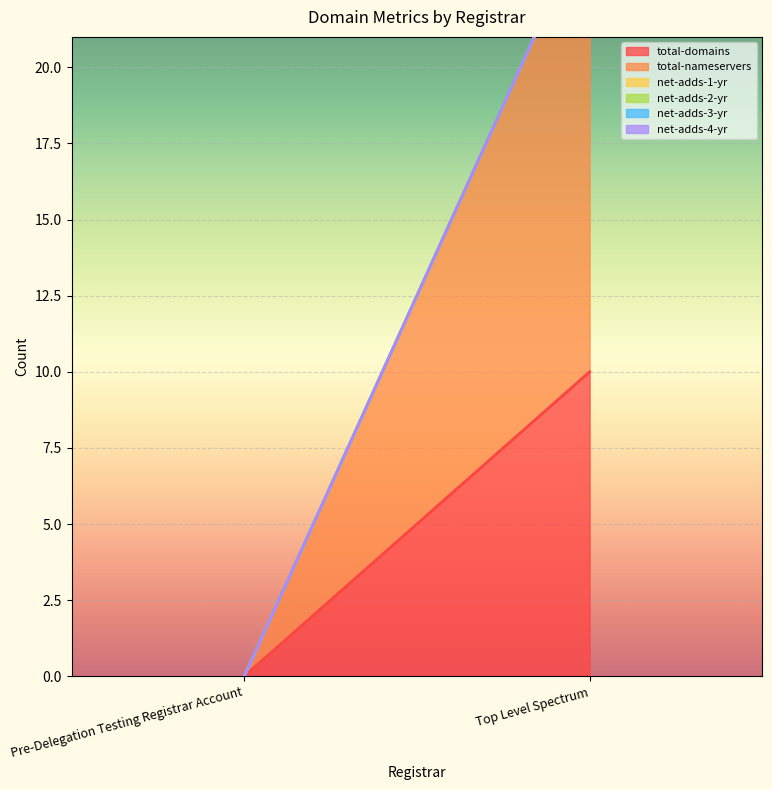

The value of net-adds-2-yr at Top Level Spectrum is 0. True or false?

True